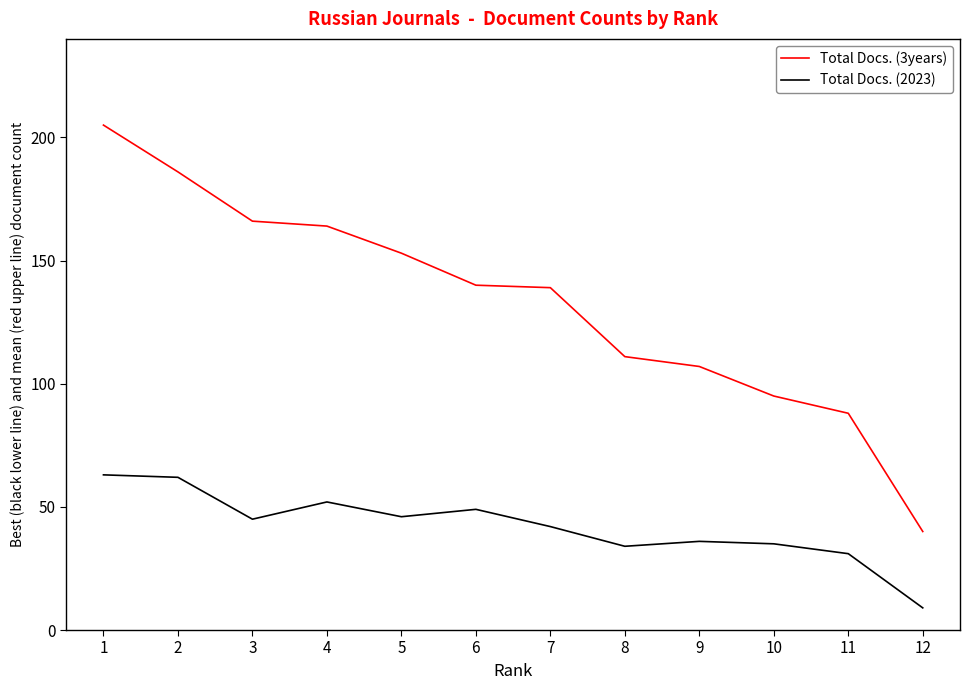

List the series in order of their peak value, lowest first.

Total Docs. (2023), Total Docs. (3years)